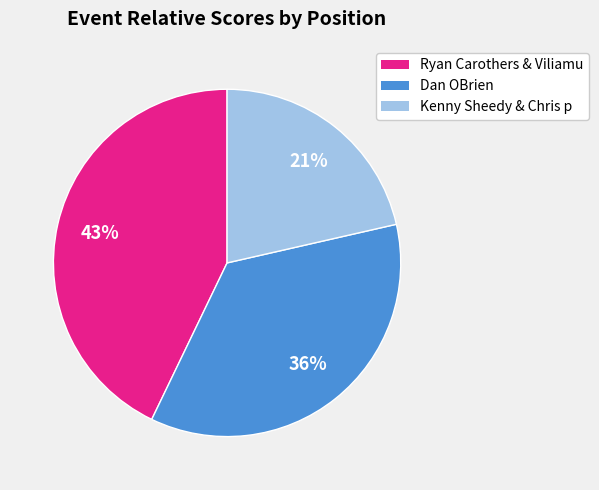

Does Dan OBrien account for over 50% of the chart?

No